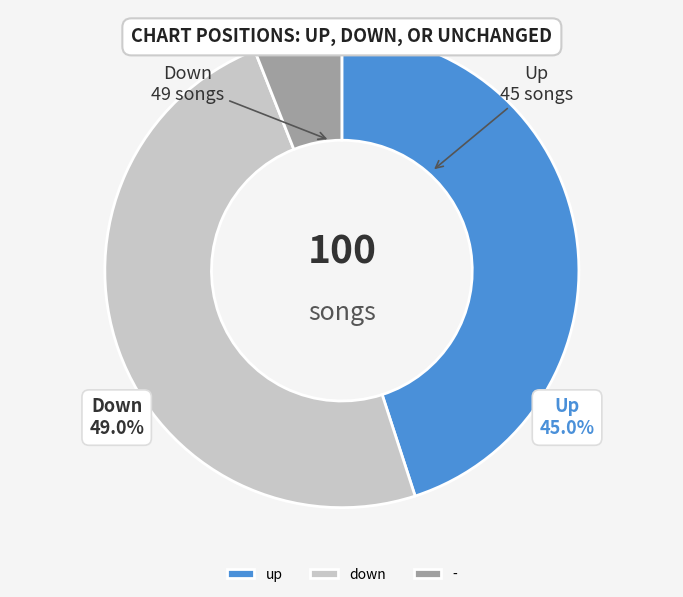

To the nearest percent, what is the combined percentage of - and down?

55%